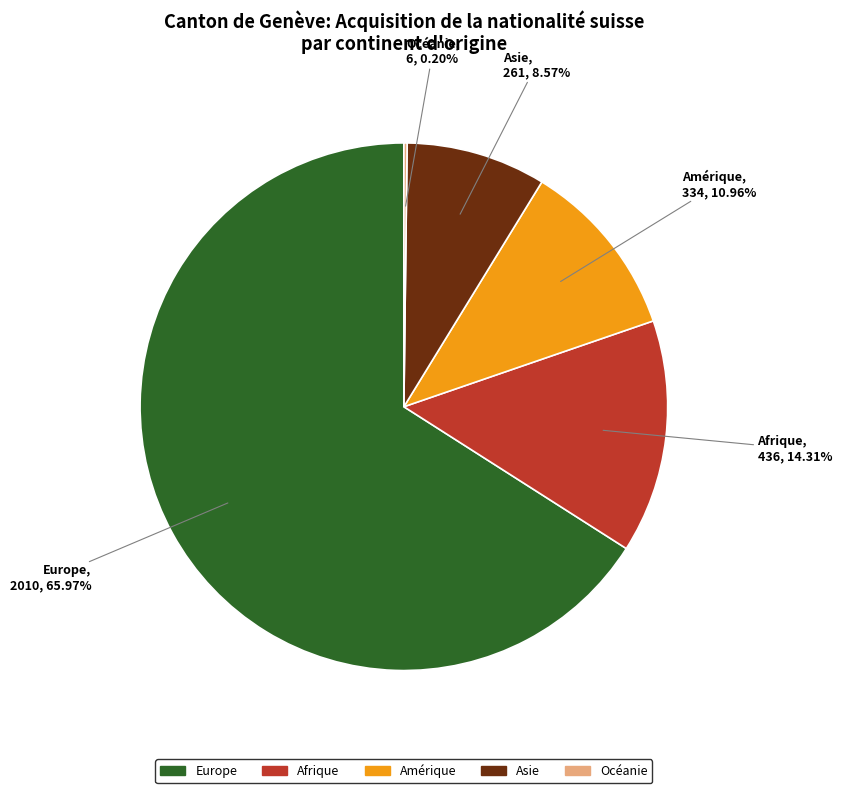

Do Afrique and Amérique together represent more than half of the pie?

No